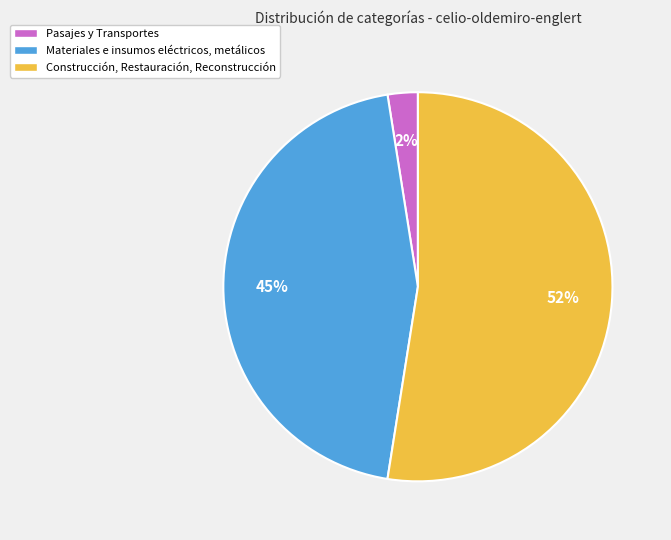

Does any single category account for the majority?

Yes